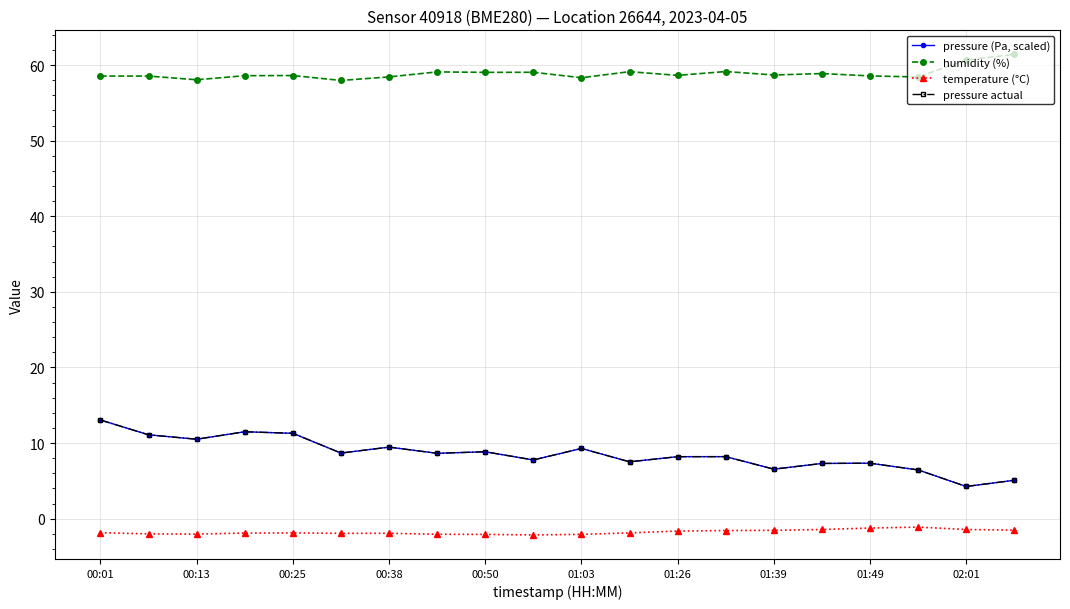

Does the chart have visible grid lines?

Yes